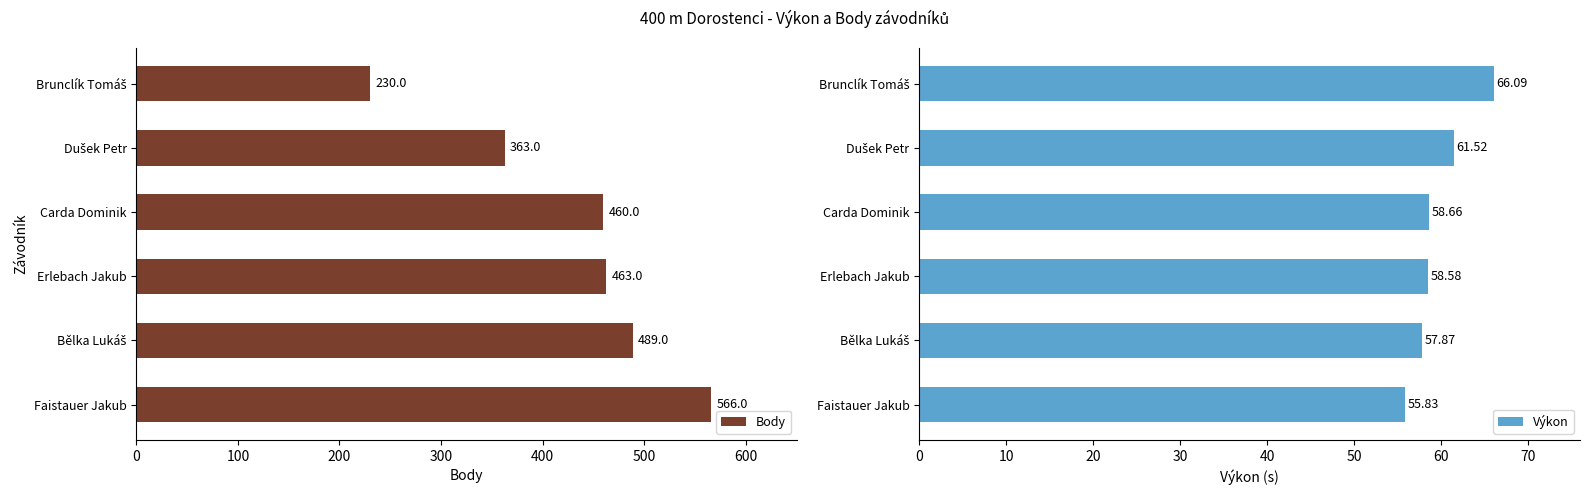

Reading left to right, what are all the values shown in this chart?

Body: 566.0	489.0	463.0	460.0	363.0	230.0
Výkon: 55.8	57.9	58.6	58.7	61.5	66.1